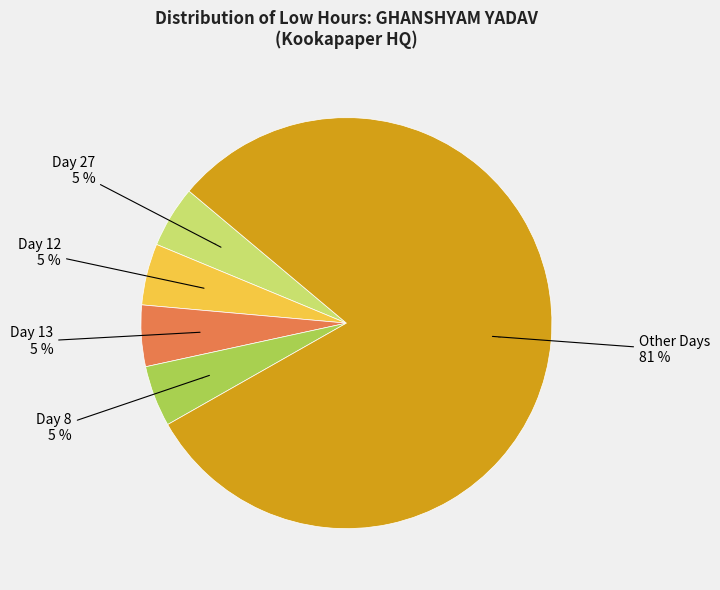

True or false: Day 13 accounts for 5% of the total.

True